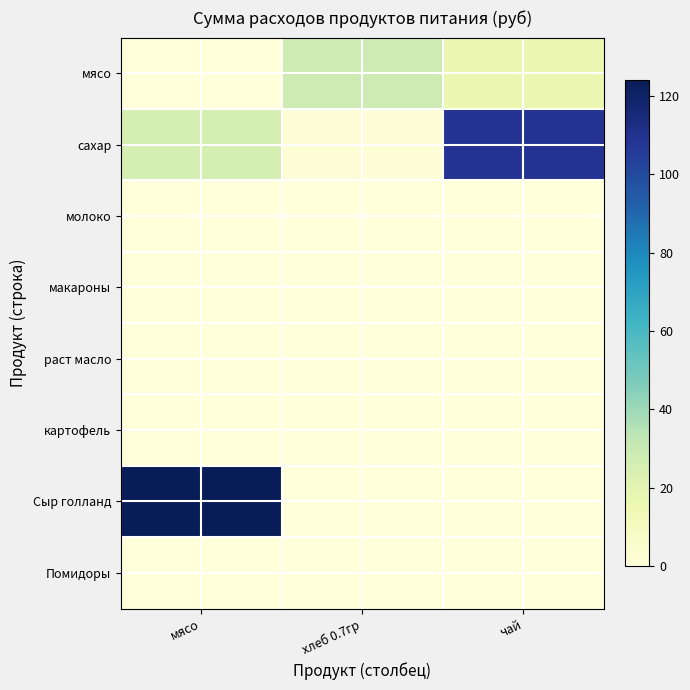

Reading left to right, what are all the values shown in this chart?

мясо: мясо=0.0	хлеб 0.7гр=28.6	чай=15.5
сахар: мясо=25.6	хлеб 0.7гр=1.1	чай=108.8
молоко: мясо=0.0	хлеб 0.7гр=0.0	чай=0.0
макароны: мясо=0.0	хлеб 0.7гр=0.0	чай=0.0
раст масло: мясо=0.0	хлеб 0.7гр=0.0	чай=0.0
картофель: мясо=0.0	хлеб 0.7гр=0.0	чай=0.0
Сыр голланд: мясо=124.0	хлеб 0.7гр=0.0	чай=0.0
Помидоры: мясо=0.0	хлеб 0.7гр=0.0	чай=0.0